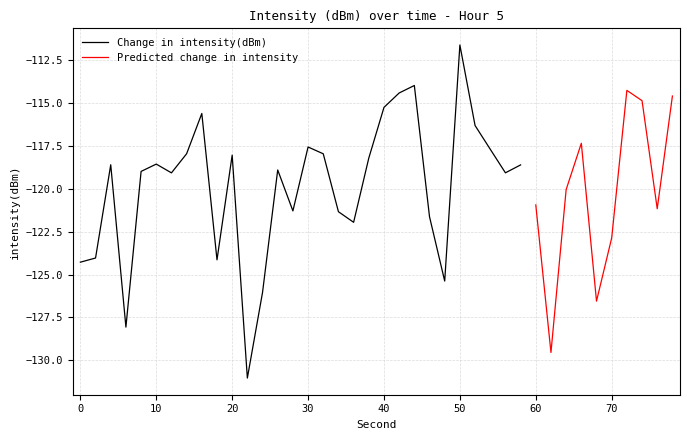

What is the value of the 7th point from the left?

-119.1